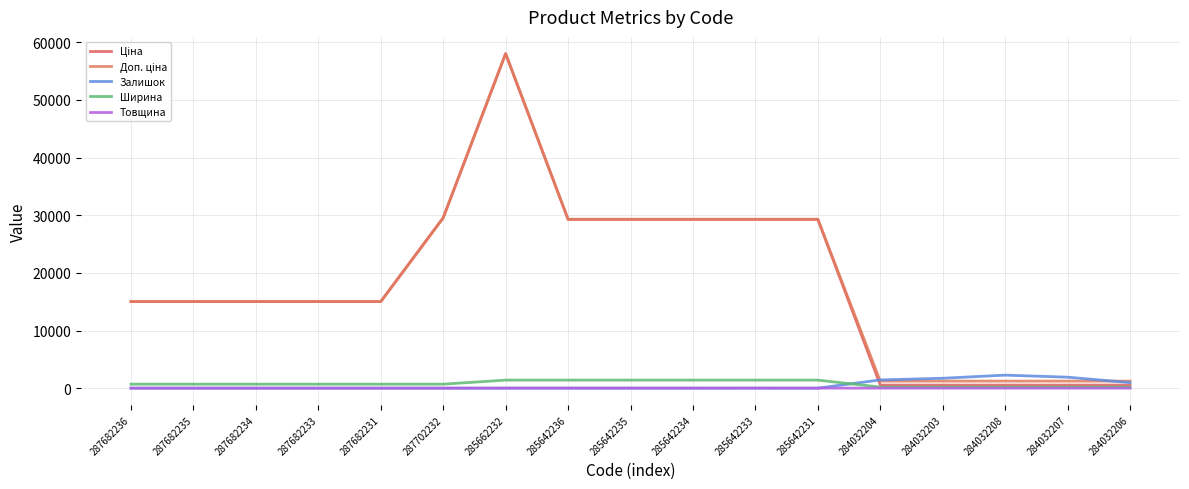

How many categories are shown in the chart?

17